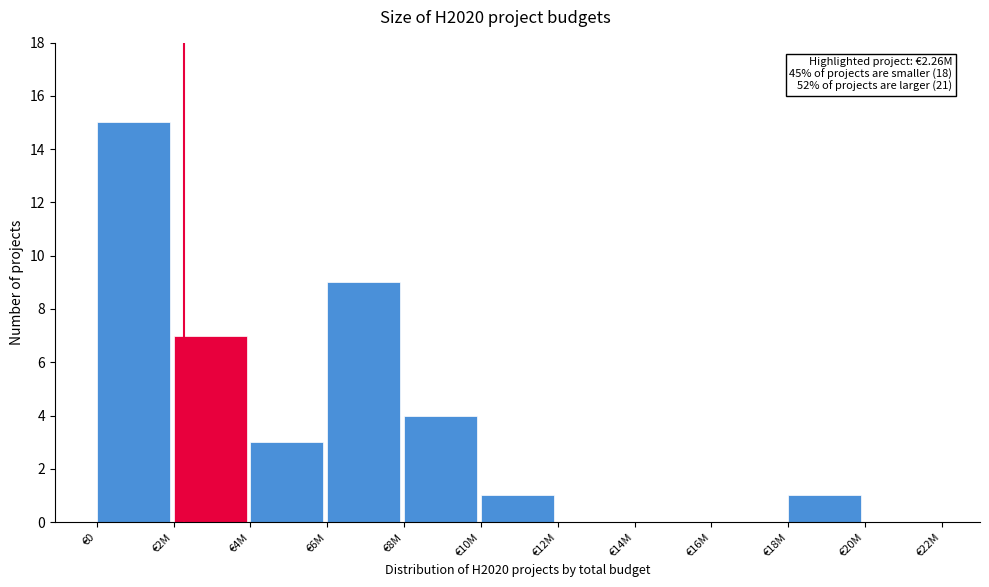

Reading right to left, what are all the values shown in this chart?

€20M=0	€18M=1	€16M=0	€14M=0	€12M=0	€10M=1	€8M=4	€6M=9	€4M=3	€2M=7	€0=15